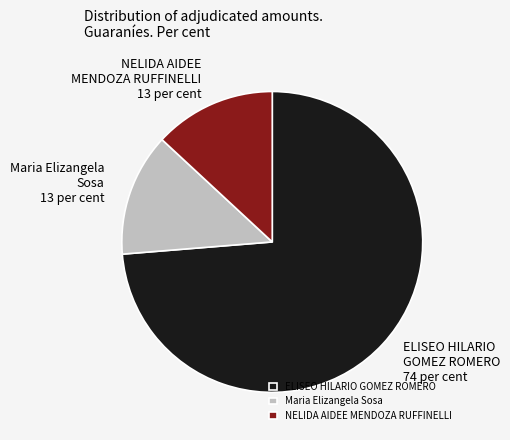

The Maria Elizangela Sosa slice represents 1% of the pie. True or false?

False